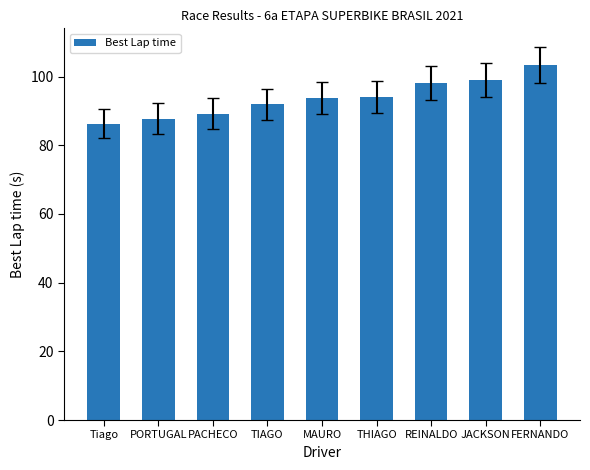

Where does the data first go above 93?

MAURO